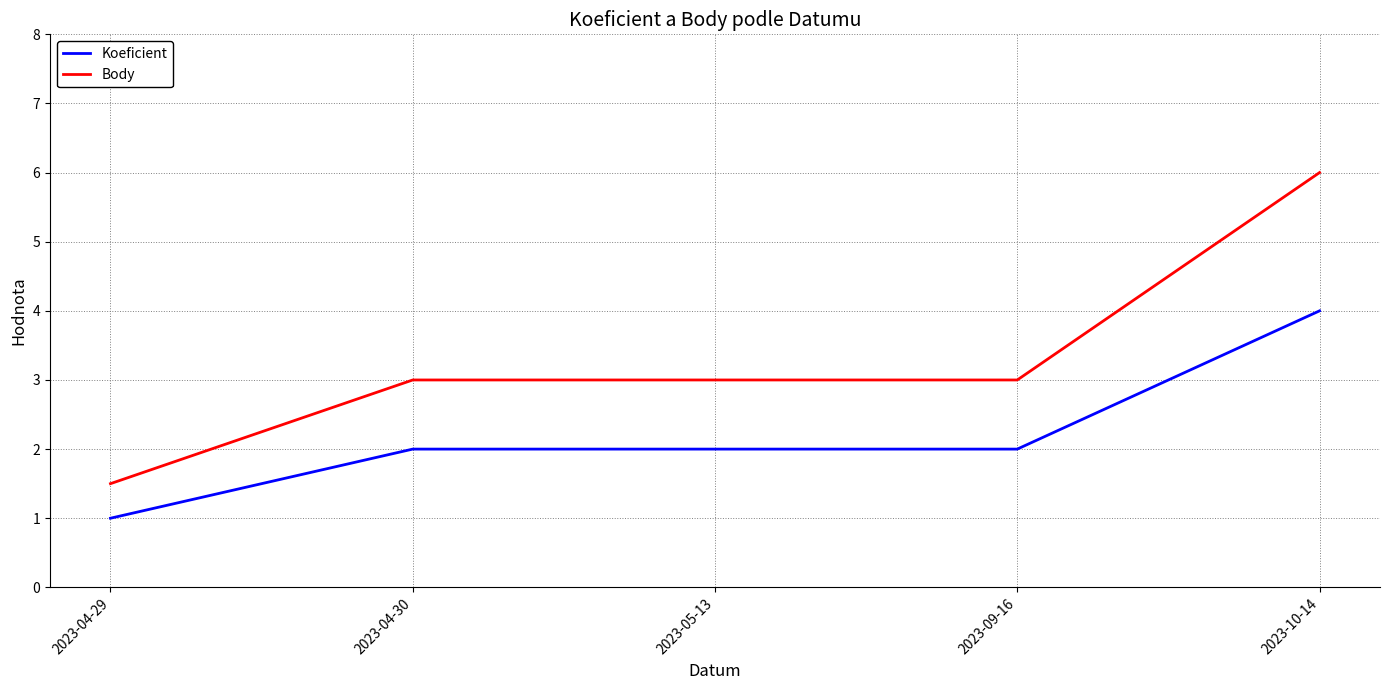

What position from the left is 2023-04-29?

1